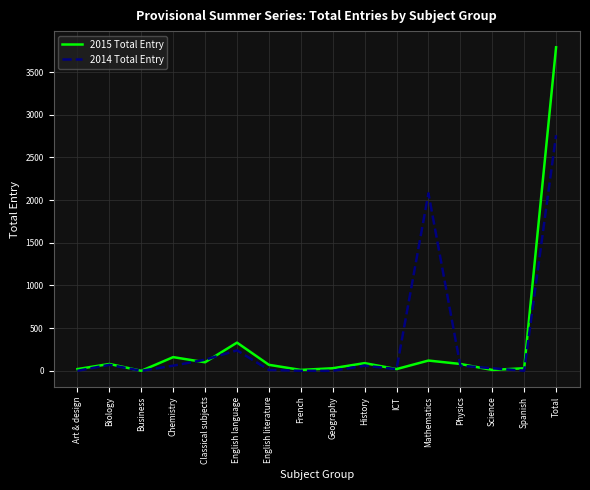

What are all the series names shown in the legend?

2015 Total Entry, 2014 Total Entry